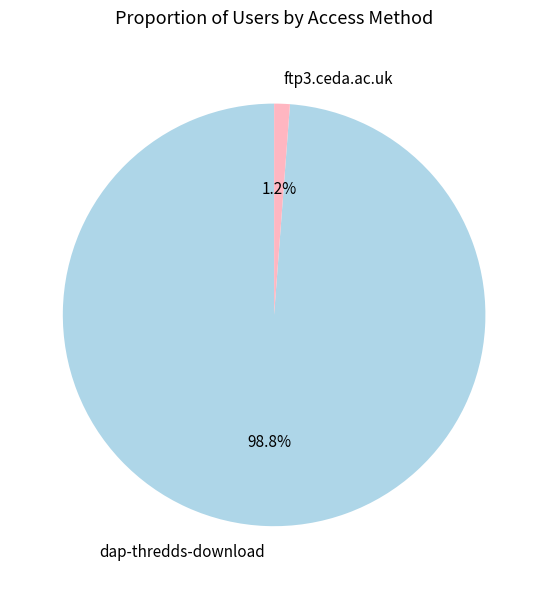

What percentage do ftp3.ceda.ac.uk and dap-thredds-download together represent?

100.0%